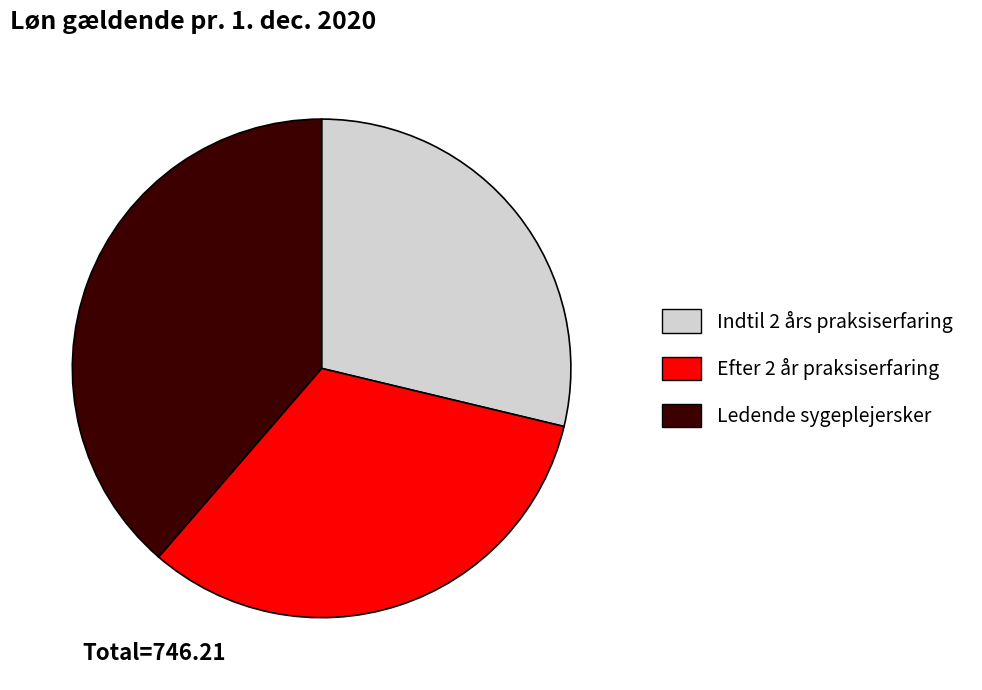

Do Ledende sygeplejersker and Indtil 2 års praksiserfaring together represent more than half of the pie?

Yes